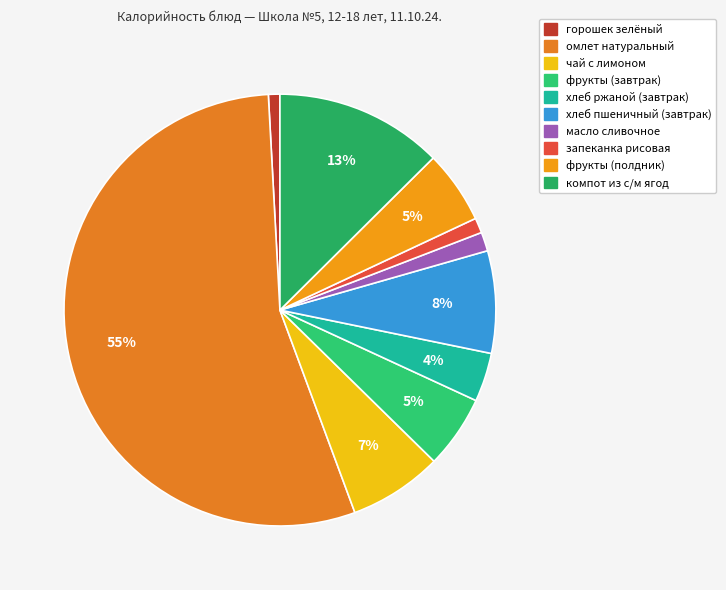

How many segments does this pie chart have?

10